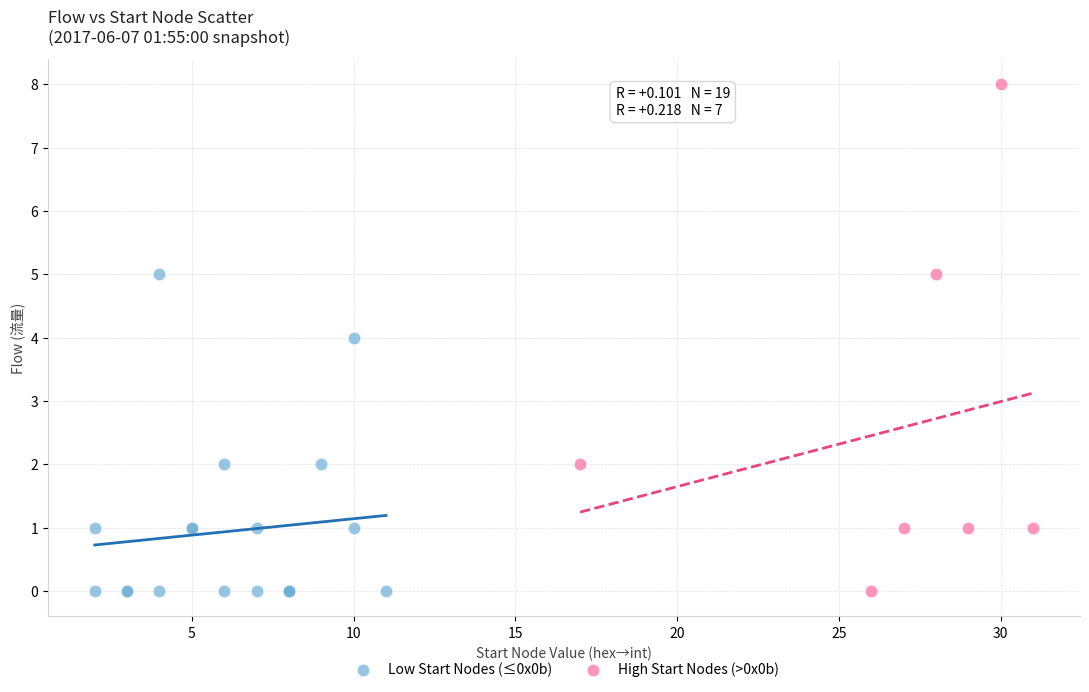

Which series has the widest spread of Y values?

High Start Nodes (>0x0b)